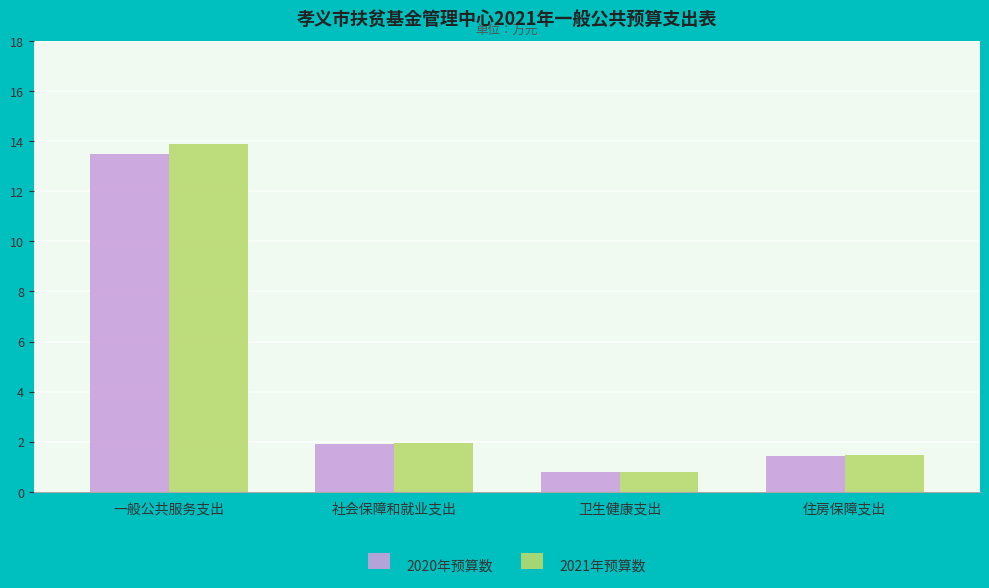

Rank the categories by 2020年预算数 value from lowest to highest.

卫生健康支出, 住房保障支出, 社会保障和就业支出, 一般公共服务支出